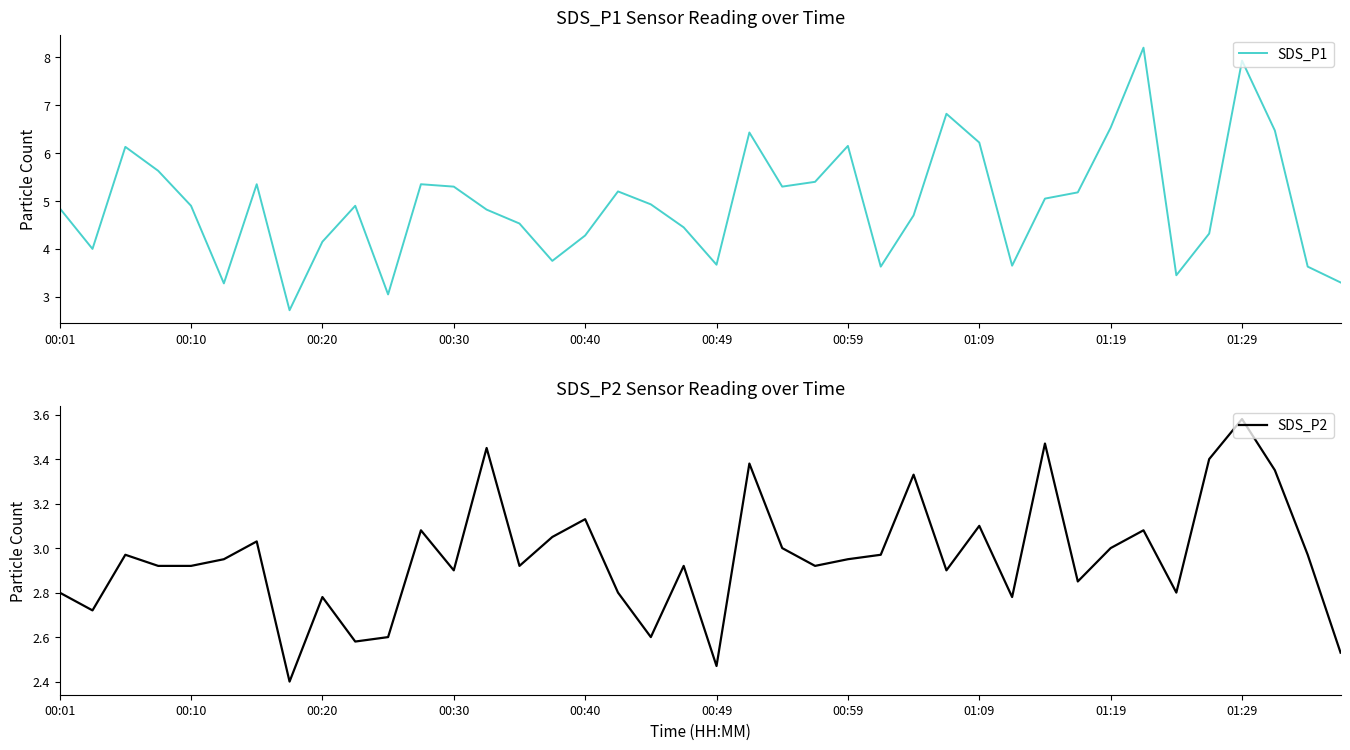

At how many categories does at least one series exceed 7?

2